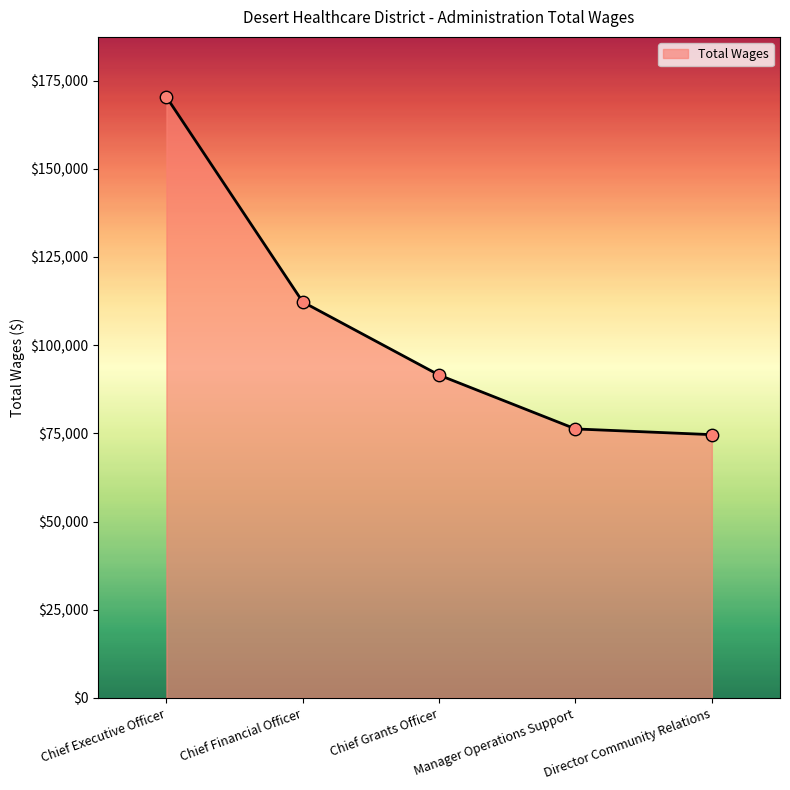

What is the ratio of the value at Chief Executive Officer to the value at Chief Grants Officer?

1.9